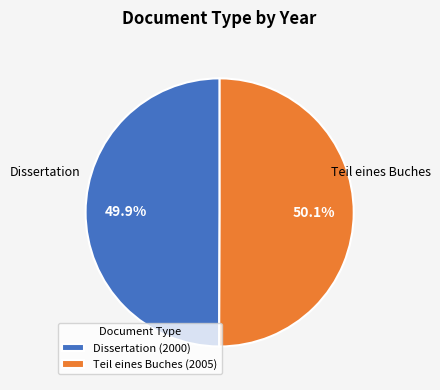

What is the ratio of the value at Dissertation (2000) to the value at Teil eines Buches (2005)?

1.0